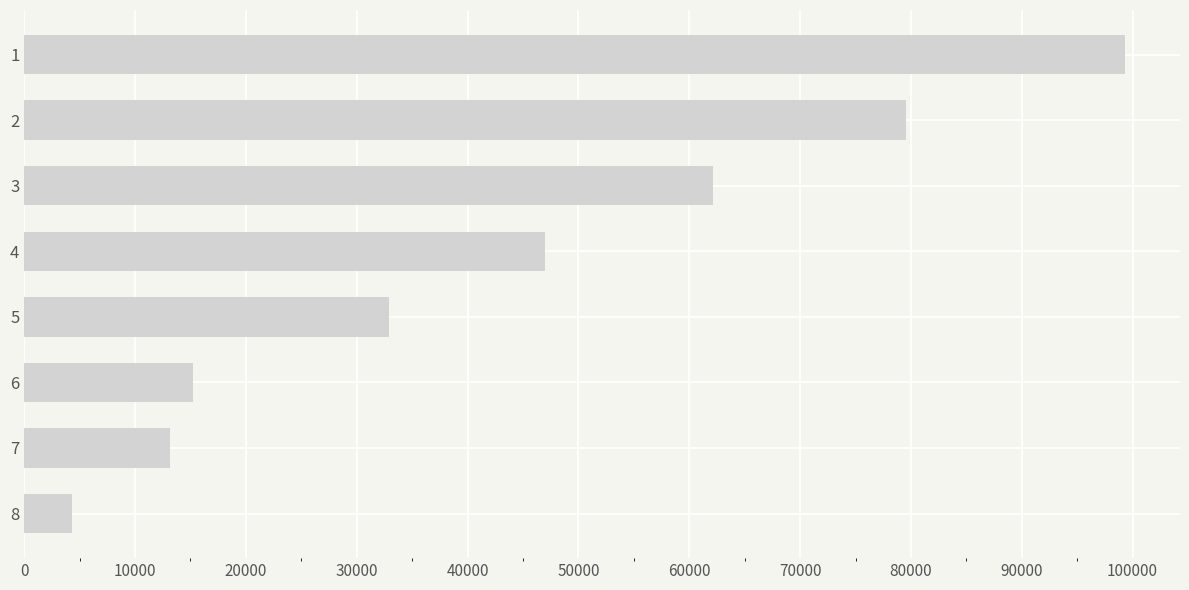

List the labels in order of value, smallest first.

8, 7, 6, 5, 4, 3, 2, 1